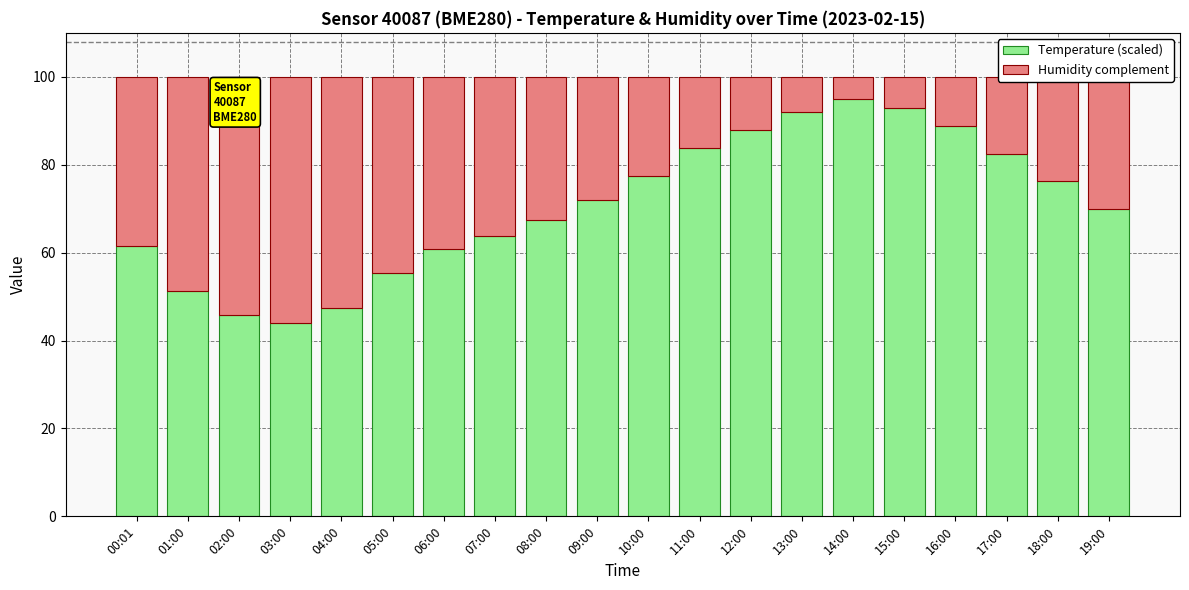

Read the Temperature (scaled) value at 02:00.

45.8